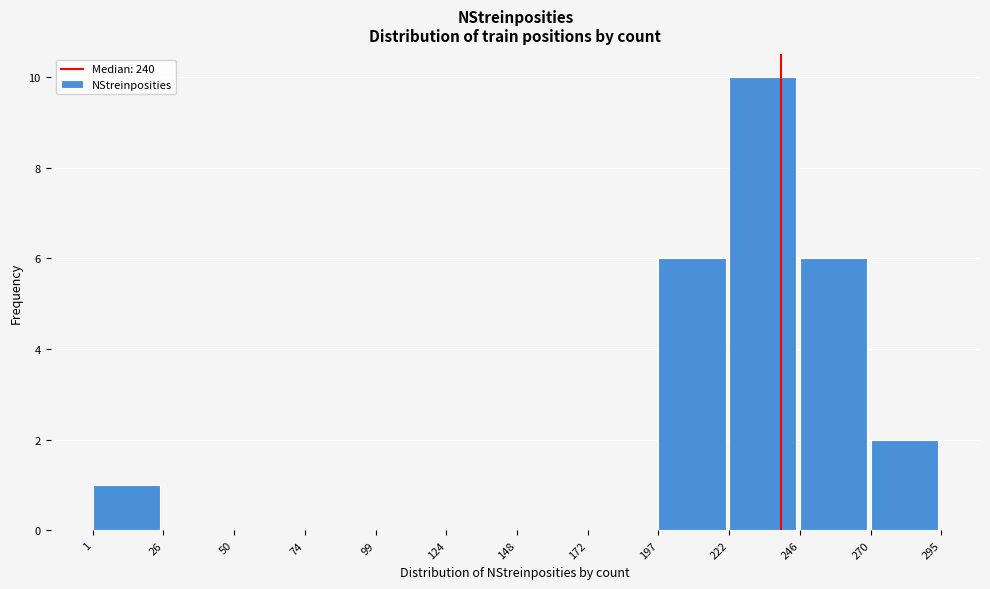

Reading left to right, transcribe this chart: for each bar, give the range it covers on the x-axis and its height. The values are not printed on the chart, so give them approximately, as read against the axis.

1 to 26: 1
26 to 50: 0
50 to 74: 0
74 to 99: 0
99 to 124: 0
124 to 148: 0
148 to 172: 0
172 to 197: 0
197 to 222: 6
222 to 246: 10
246 to 270: 6
270 to 295: 2